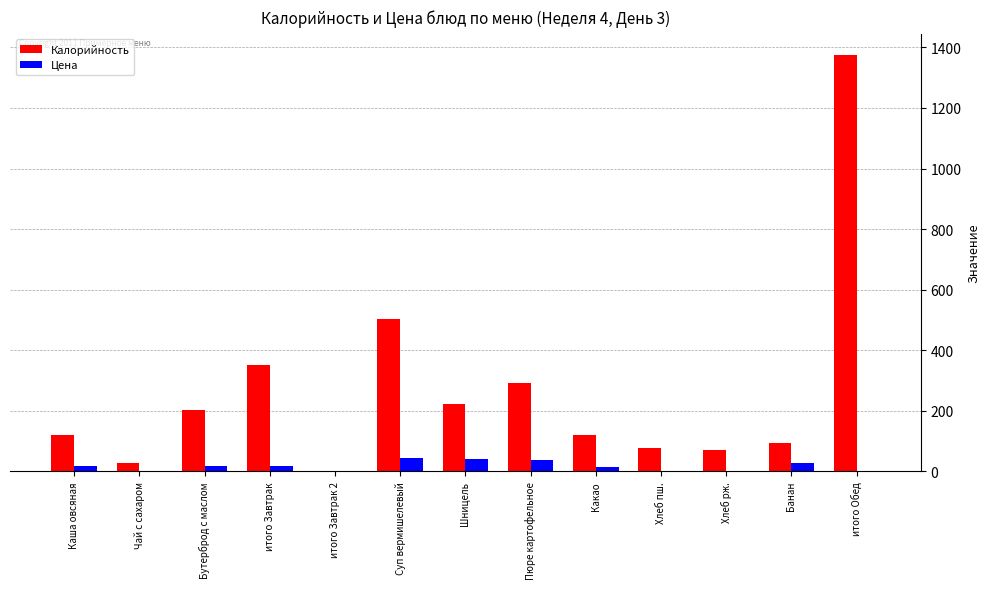

Which series has the largest total across all categories?

Калорийность